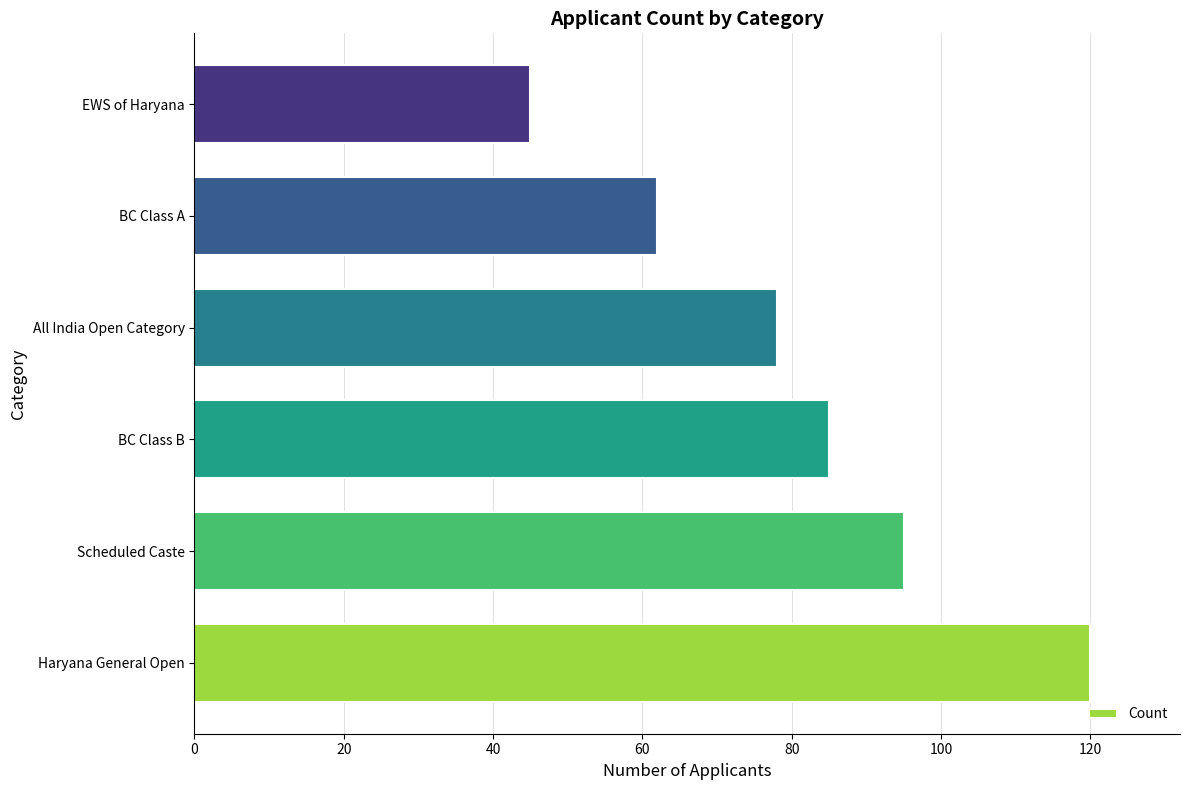

Rank the categories by value from lowest to highest.

EWS of Haryana, BC Class A, All India Open Category, BC Class B, Scheduled Caste, Haryana General Open